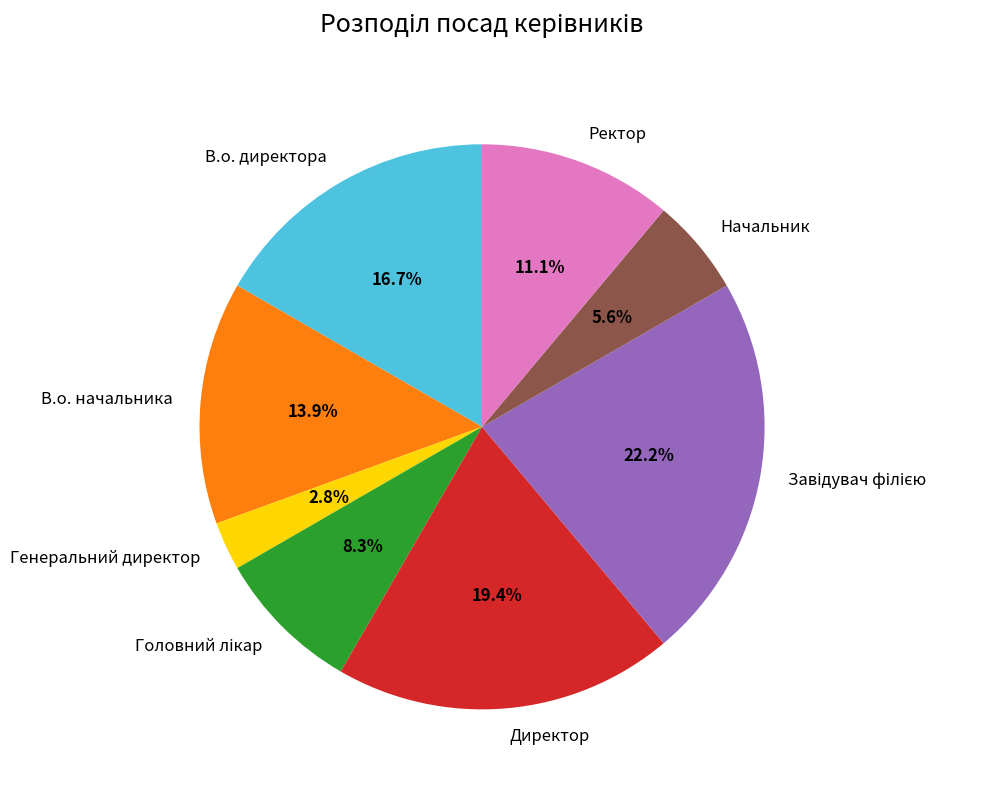

The Директор slice represents 27% of the pie. True or false?

False